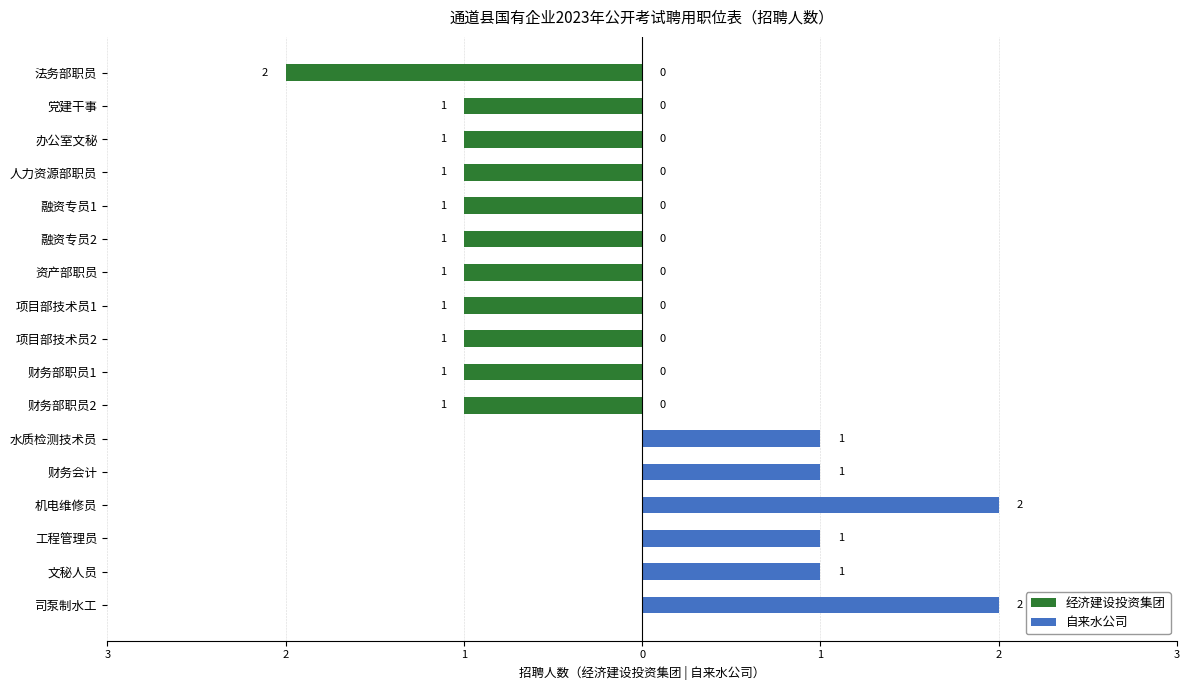

What is the sum of all 自来水公司 values?

8